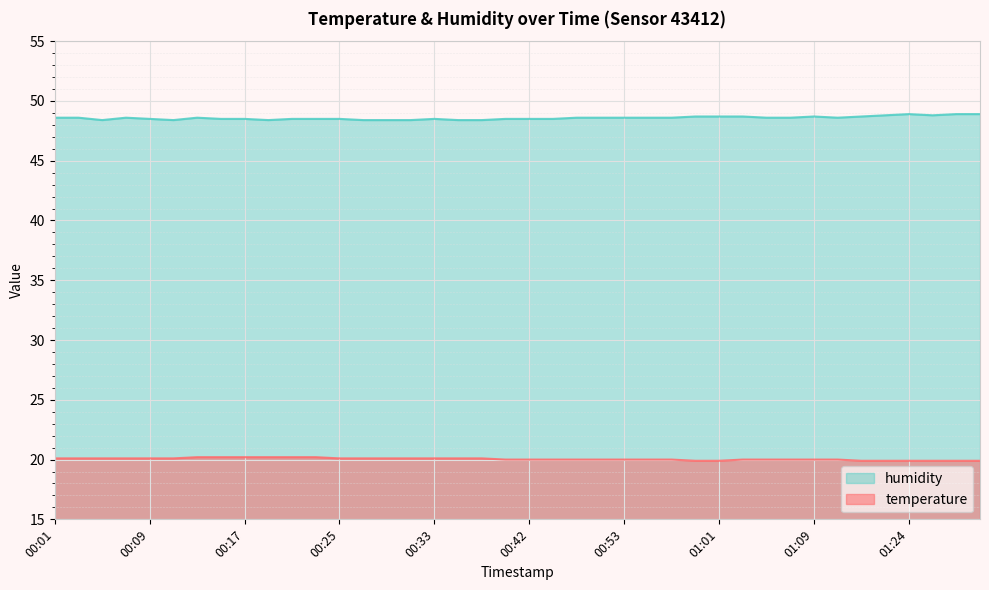

The value of temperature at 00:36 is 32.3. True or false?

False